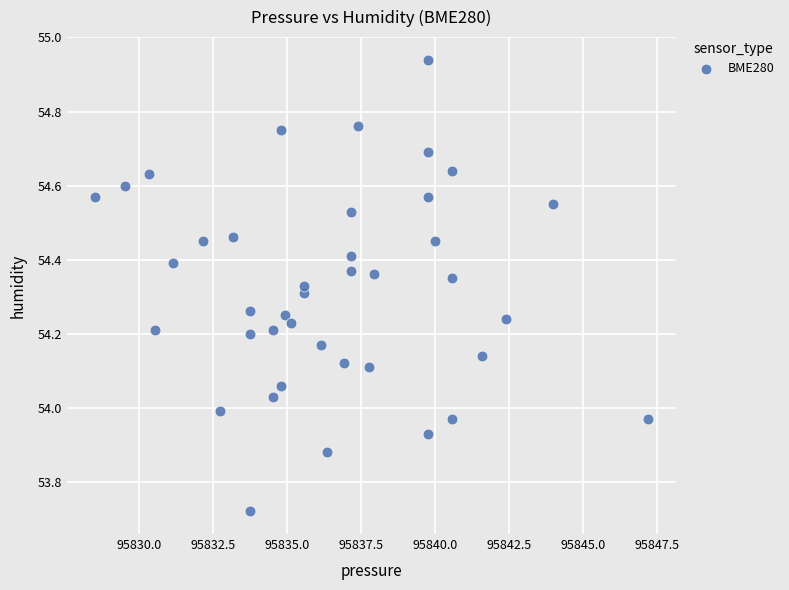

What is the range of X values (max minus min)?

18.7